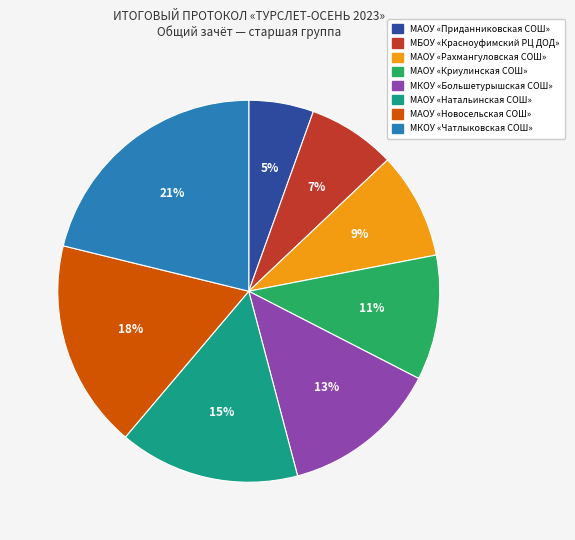

What is the largest slice in the pie chart?

МКОУ «Чатлыковская СОШ»